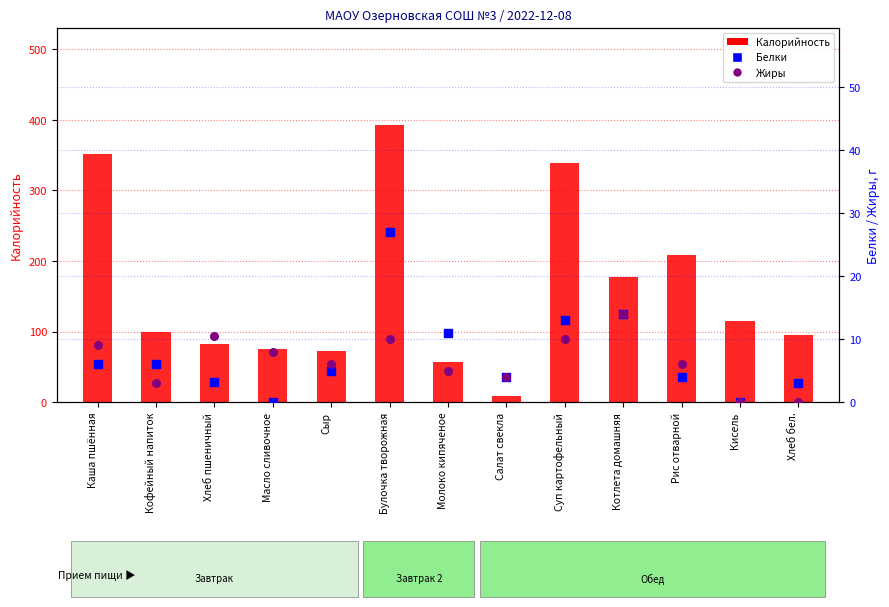

Which series has the largest total across all categories?

Калорийность